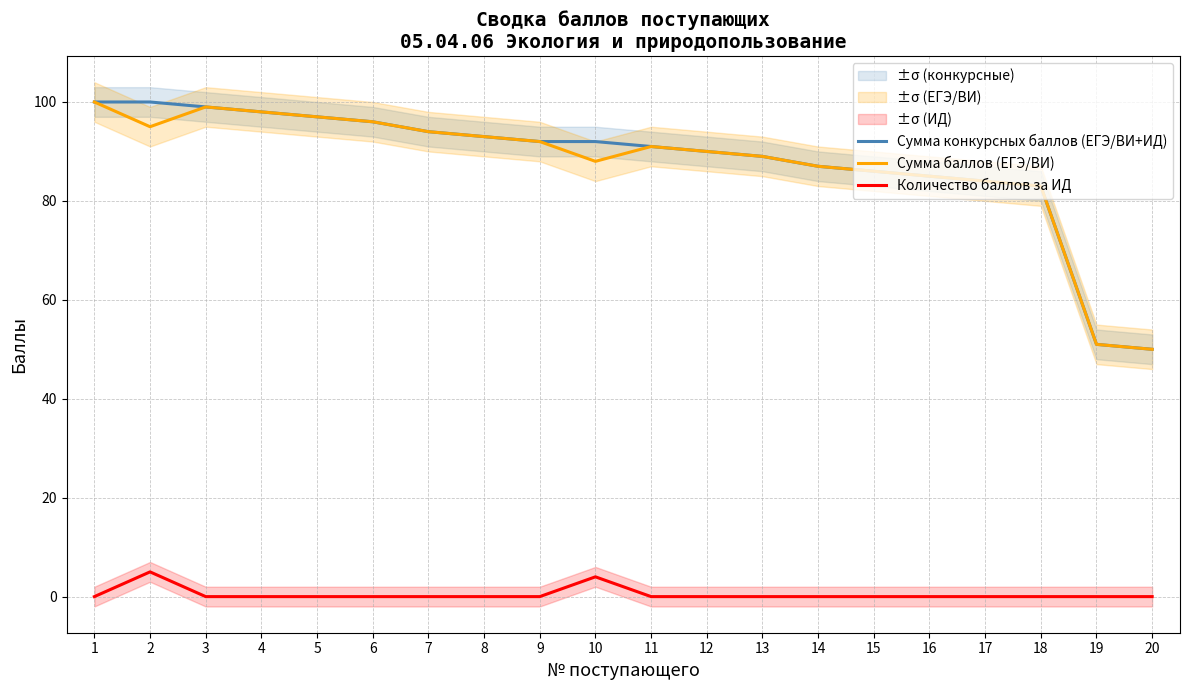

Which series has the largest total across all categories?

Сумма конкурсных баллов (ЕГЭ/ВИ+ИД)